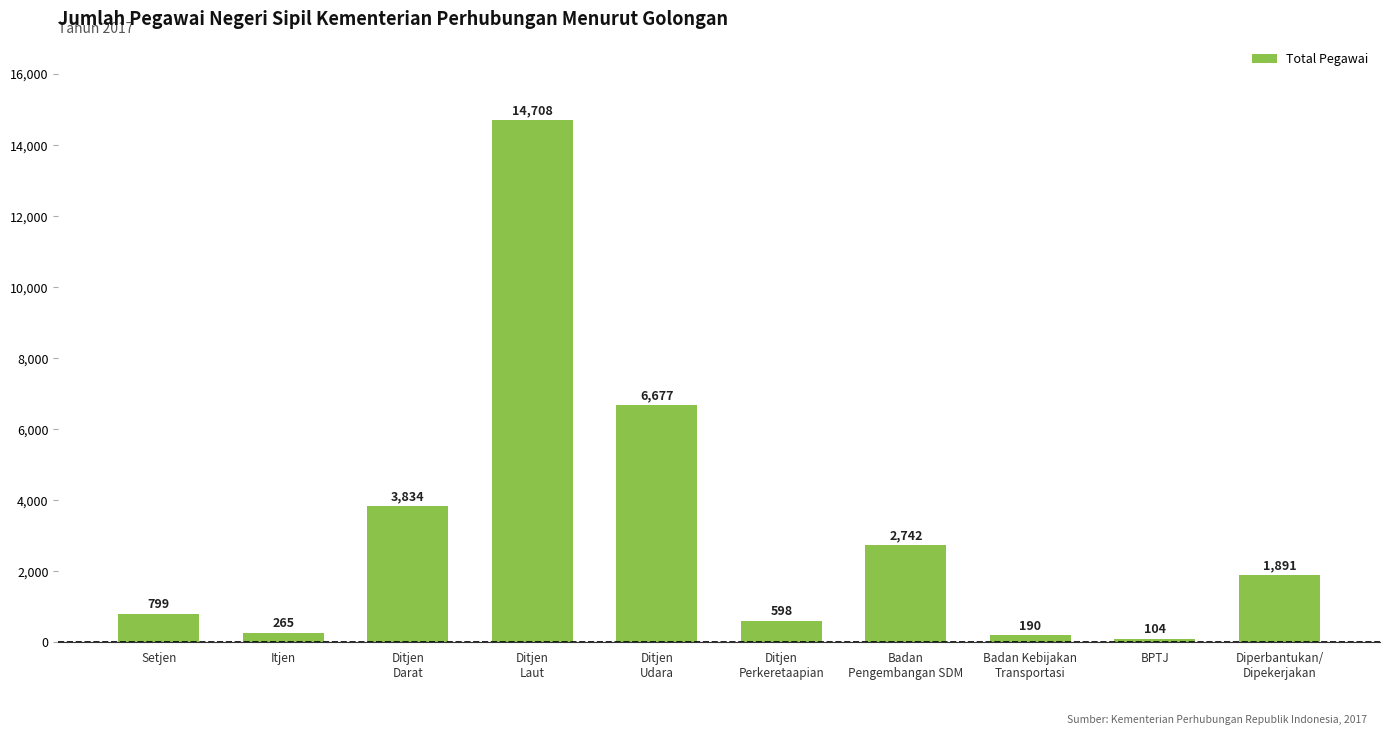

List the labels in order of value, largest first.

Ditjen
Laut, Ditjen
Udara, Ditjen
Darat, Badan
Pengembangan SDM, Diperbantukan/
Dipekerjakan, Setjen, Ditjen
Perkeretaapian, Itjen, Badan Kebijakan
Transportasi, BPTJ